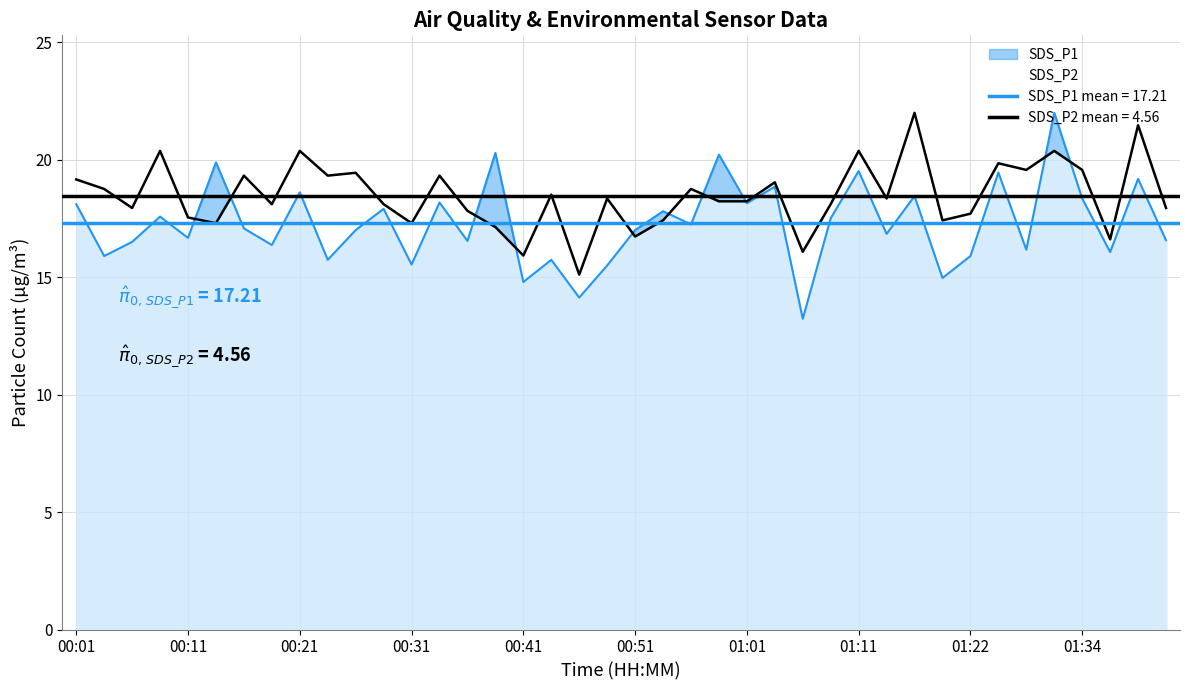

In SDS_P1, how many points are higher than both neighbors (excluding endpoints)?

15